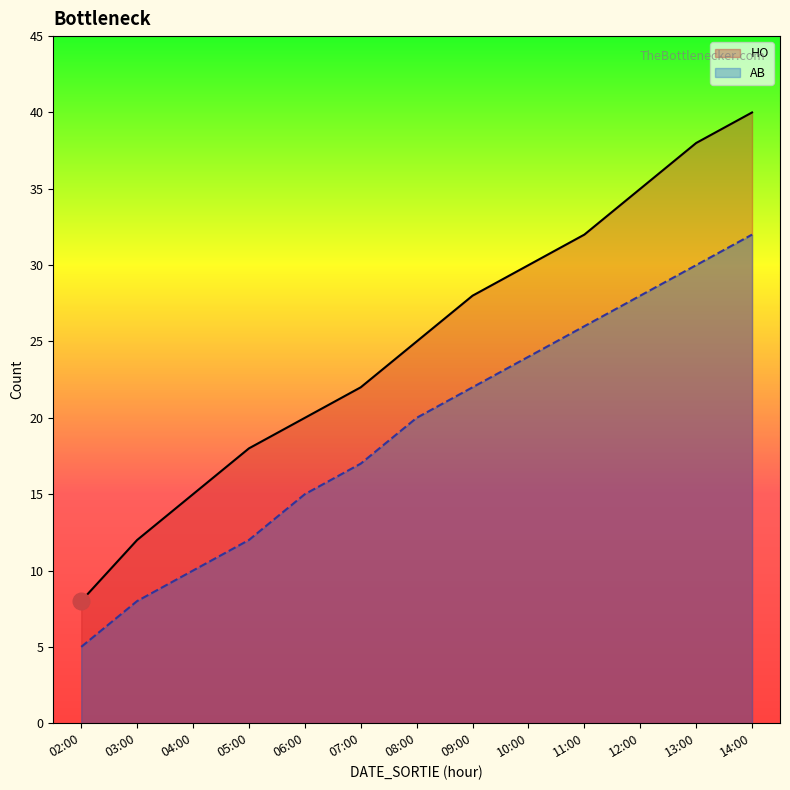

Does the chart have visible grid lines?

No